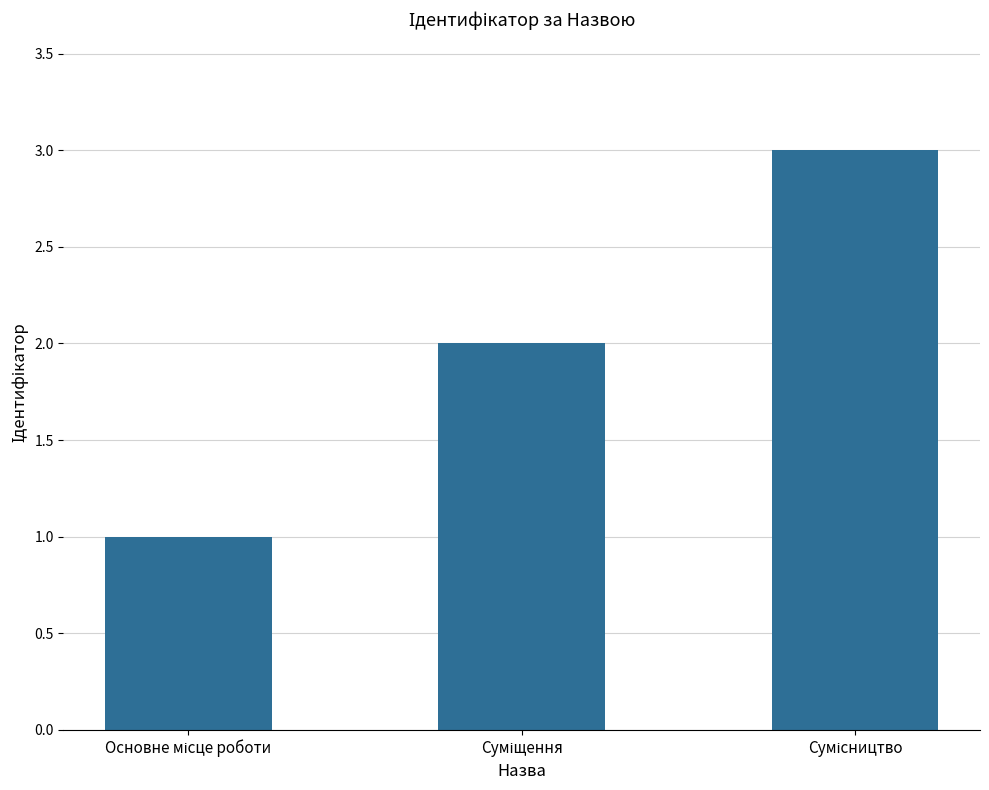

What is the sum of all values?

6